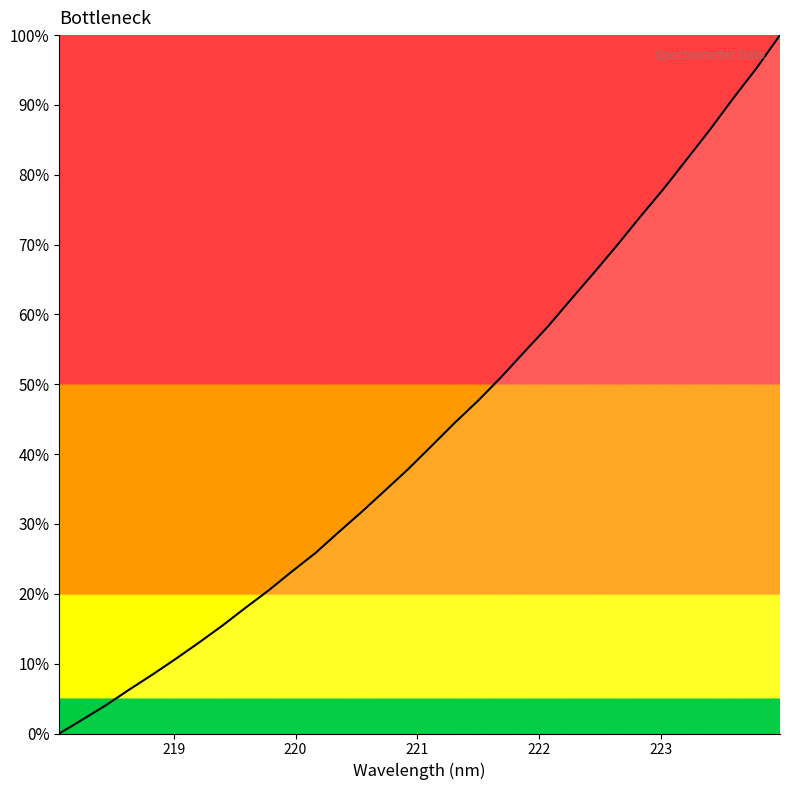

Count the number of categories in the chart.

32